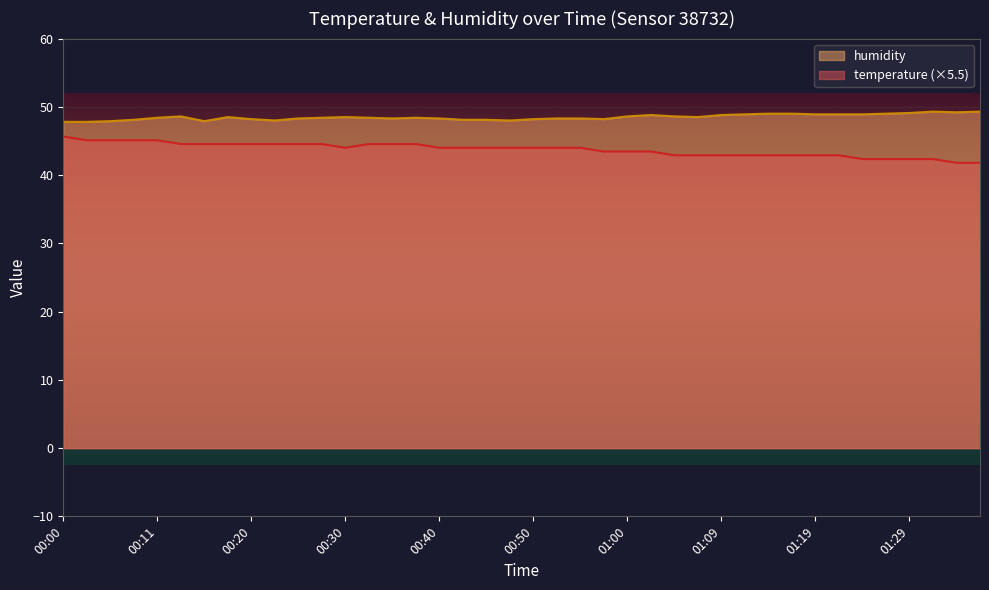

Reading right to left, extract all data points from this chart.

temperature: 41.8	41.8	42.4	42.4	42.4	42.4	42.9	42.9	42.9	42.9	42.9	42.9	42.9	42.9	43.5	43.5	43.5	44.0	44.0	44.0	44.0	44.0	44.0	44.0	44.5	44.5	44.5	44.0	44.5	44.5	44.5	44.5	44.5	44.5	44.5	45.1	45.1	45.1	45.1	45.7
humidity: 49.3	49.2	49.3	49.1	49.0	48.9	48.9	48.9	49.0	49.0	48.9	48.8	48.5	48.6	48.8	48.6	48.2	48.3	48.3	48.2	48.0	48.1	48.1	48.3	48.4	48.3	48.4	48.5	48.4	48.3	48.0	48.2	48.5	47.9	48.6	48.4	48.1	47.9	47.8	47.8